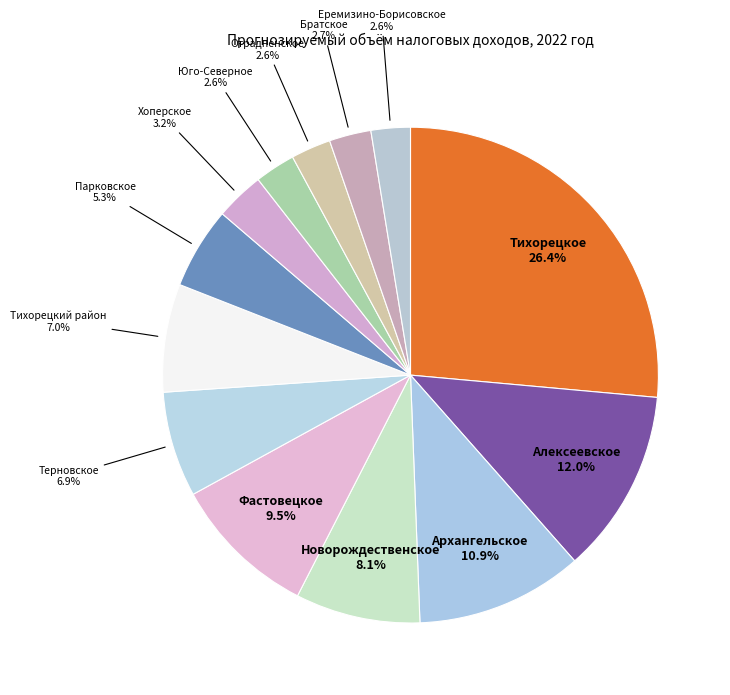

Approximately how many times larger is the value at Отрадненское compared to Фастовецкое?

0.3